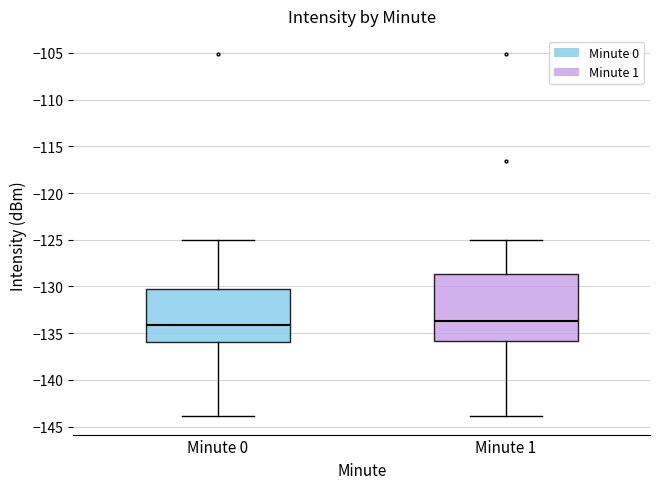

Reading left to right, read every box against the y-axis: the position of its median line, the range the box covers, and the ends of its whiskers. The values are not printed on the chart, so give them approximately, as read against the axis.

Minute 0: median -134.0, box -136.0 to -130.5, whiskers -144.0 to -125.0
Minute 1: median -133.5, box -136.0 to -128.5, whiskers -144.0 to -125.0